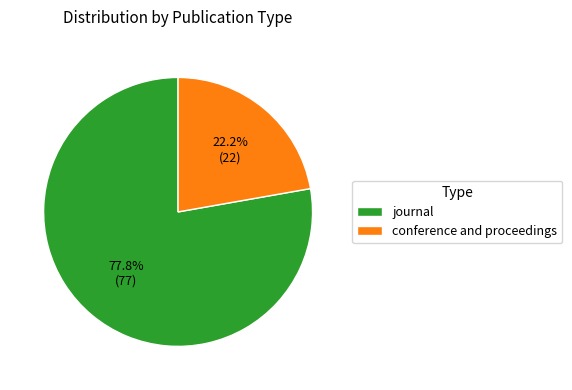

True or false: journal accounts for 90% of the total.

False